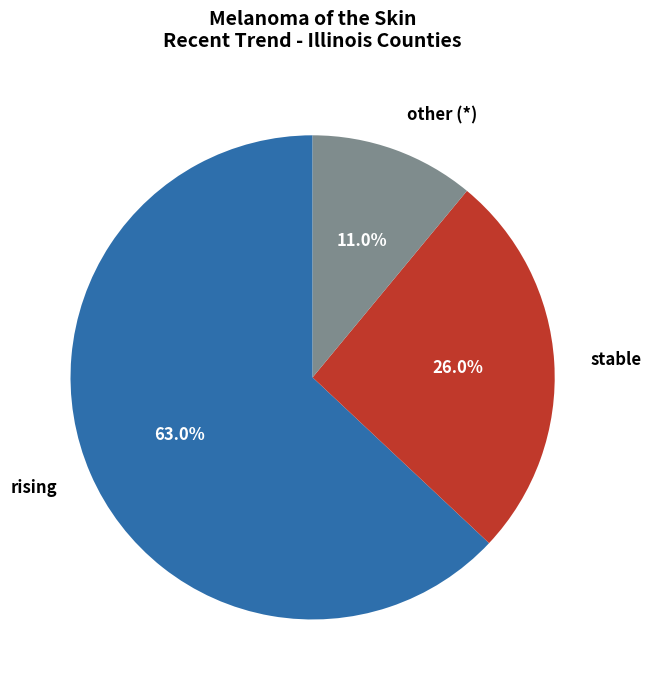

To the nearest percent, what is the difference between the other and rising slice percentages?

52%